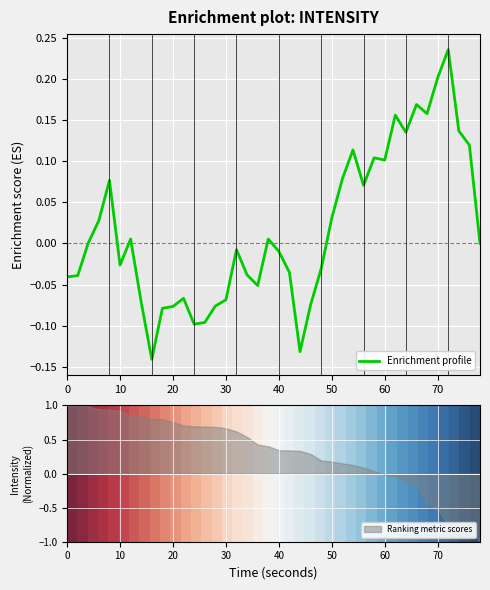

What is the lowest value of the Ranking metric scores series?

-1.0